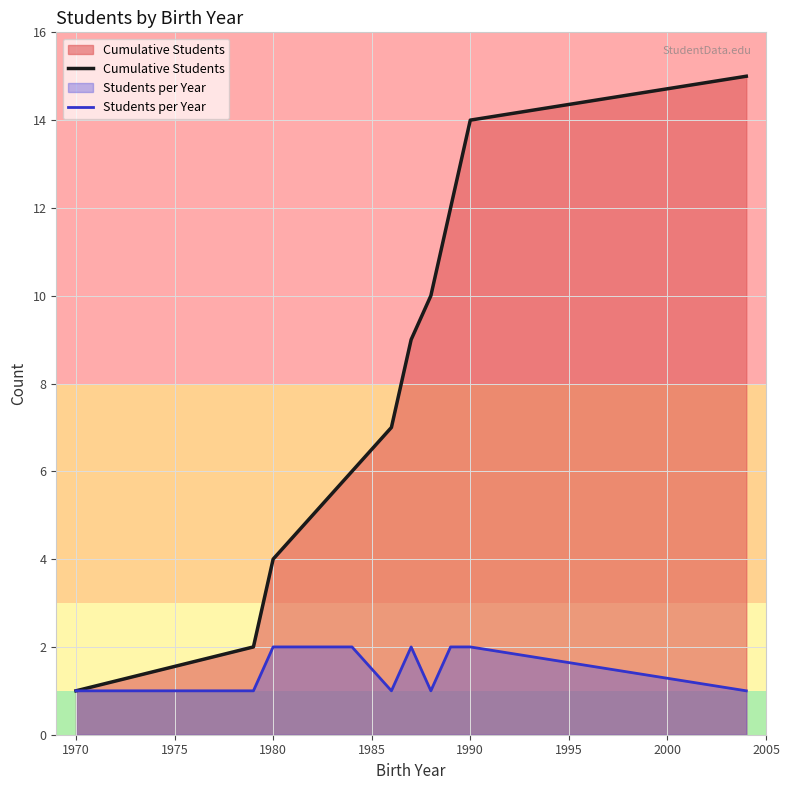

What is the maximum value shown in the chart?

15